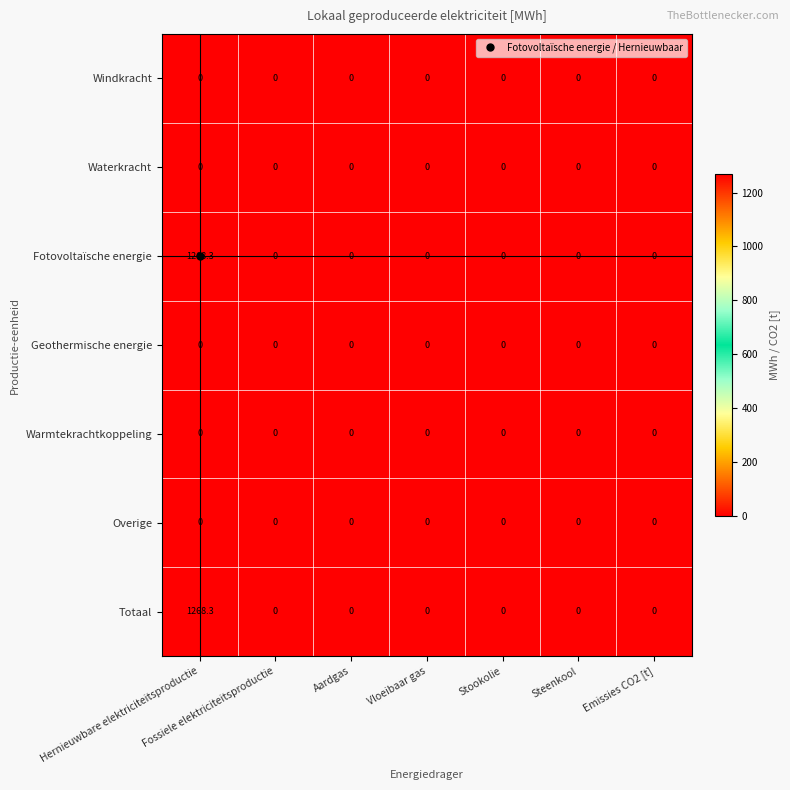

At which category does the chart reach its peak across all series?

Hernieuwbare elektriciteitsproductie